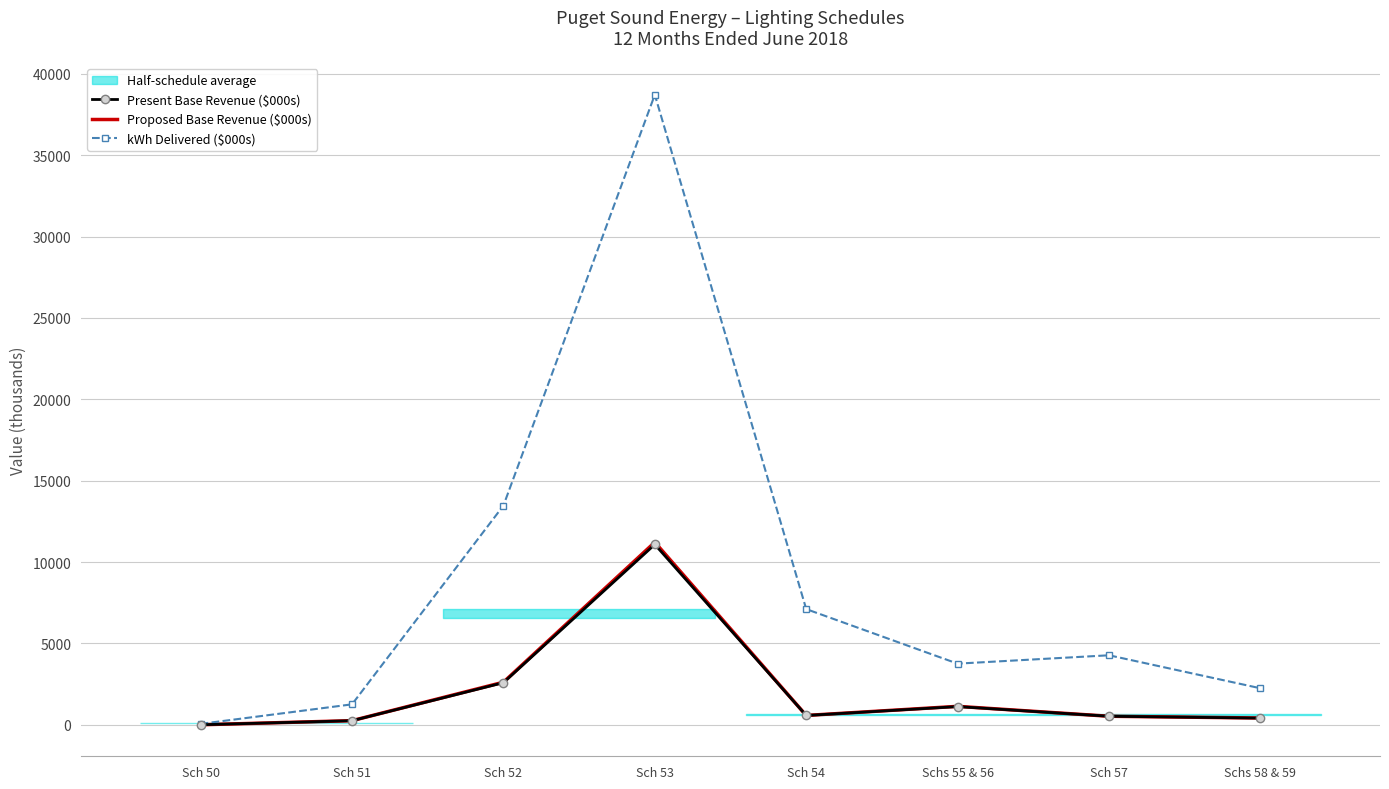

What is the label of the 3rd point from the right?

Schs 55 & 56